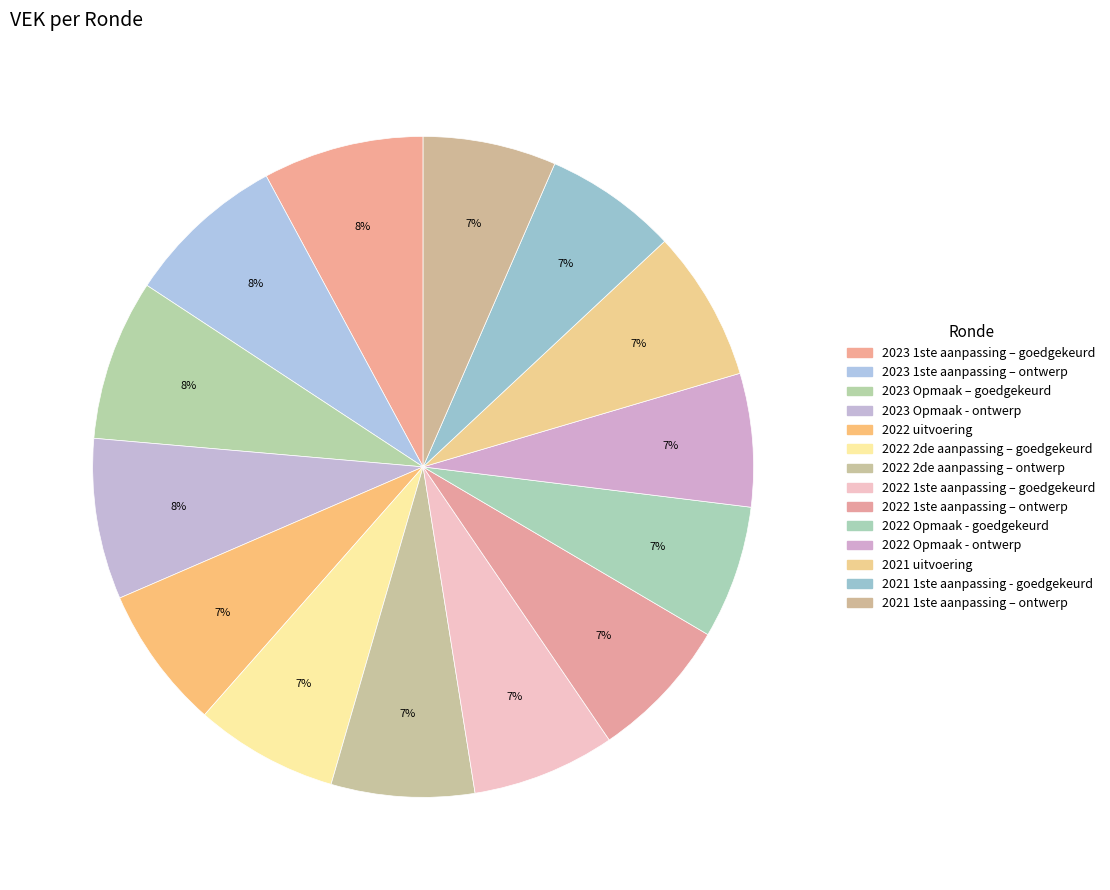

Rank the categories by value from lowest to highest.

2022 Opmaak - goedgekeurd, 2022 Opmaak - ontwerp, 2021 1ste aanpassing - goedgekeurd, 2021 1ste aanpassing – ontwerp, 2022 uitvoering, 2022 2de aanpassing – goedgekeurd, 2022 2de aanpassing – ontwerp, 2022 1ste aanpassing – goedgekeurd, 2022 1ste aanpassing – ontwerp, 2021 uitvoering, 2023 1ste aanpassing – goedgekeurd, 2023 1ste aanpassing – ontwerp, 2023 Opmaak – goedgekeurd, 2023 Opmaak - ontwerp